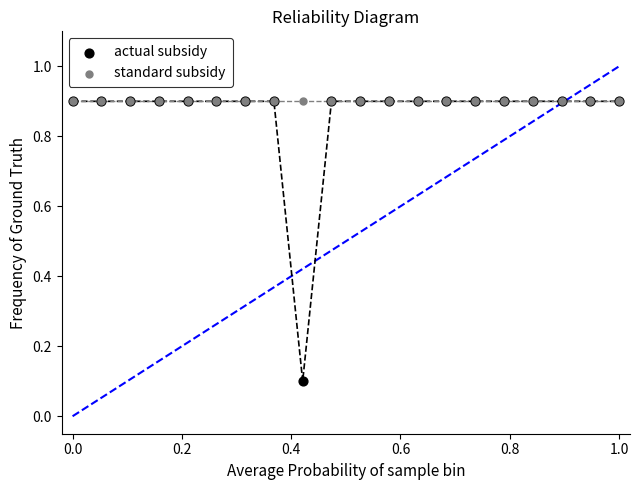

What are all the series names shown in the legend?

actual subsidy, standard subsidy